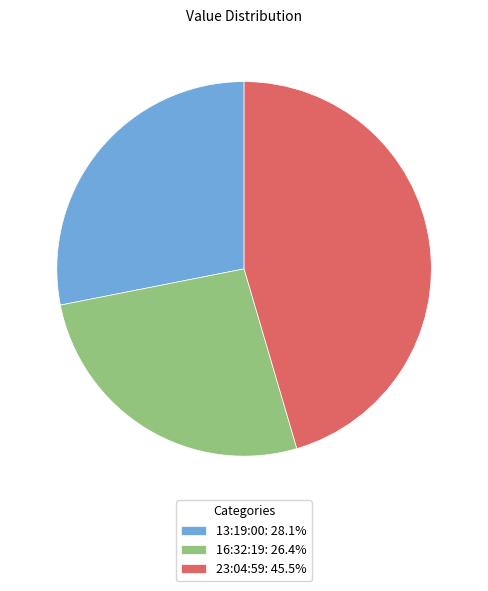

What is the ratio of the value at 16:32:19: 26.4% to the value at 13:19:00: 28.1%?

0.9